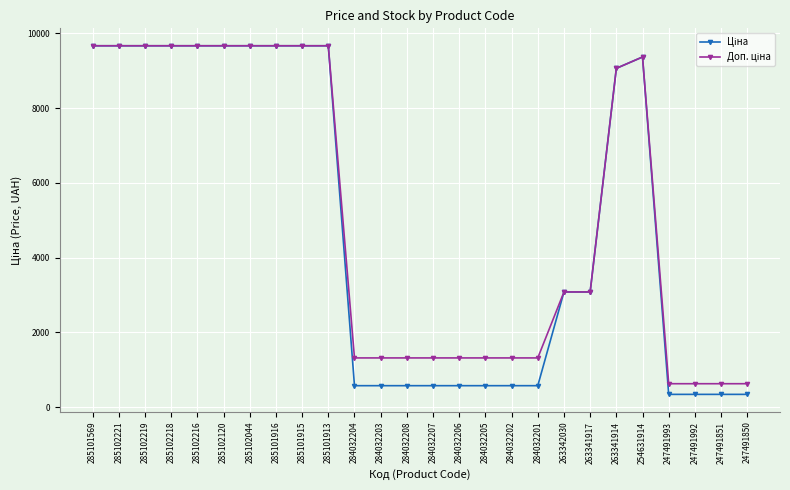

What is the label of the 26th point from the right?

285101569